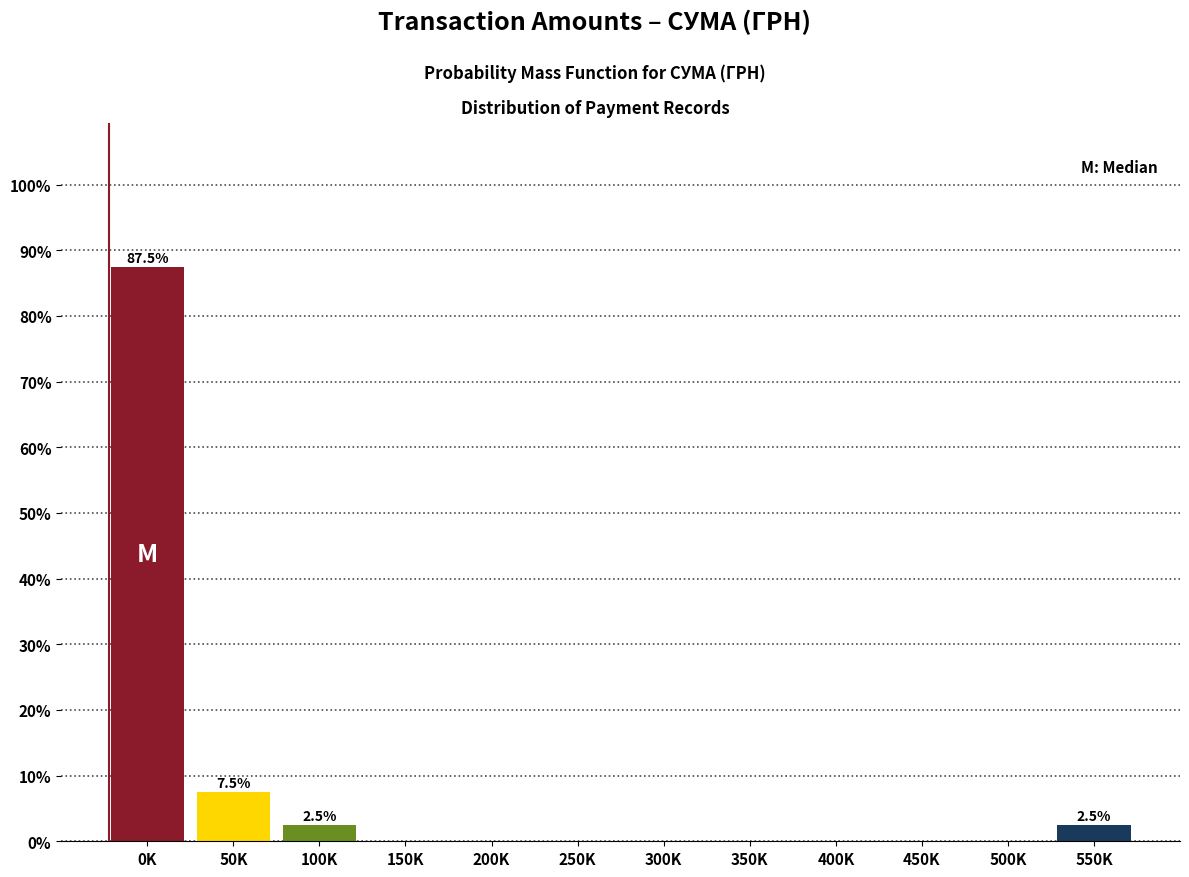

Reading left to right, extract all data points from this chart.

0K=87.5	50K=7.5	100K=2.5	150K=0.0	200K=0.0	250K=0.0	300K=0.0	350K=0.0	400K=0.0	450K=0.0	500K=0.0	550K=2.5